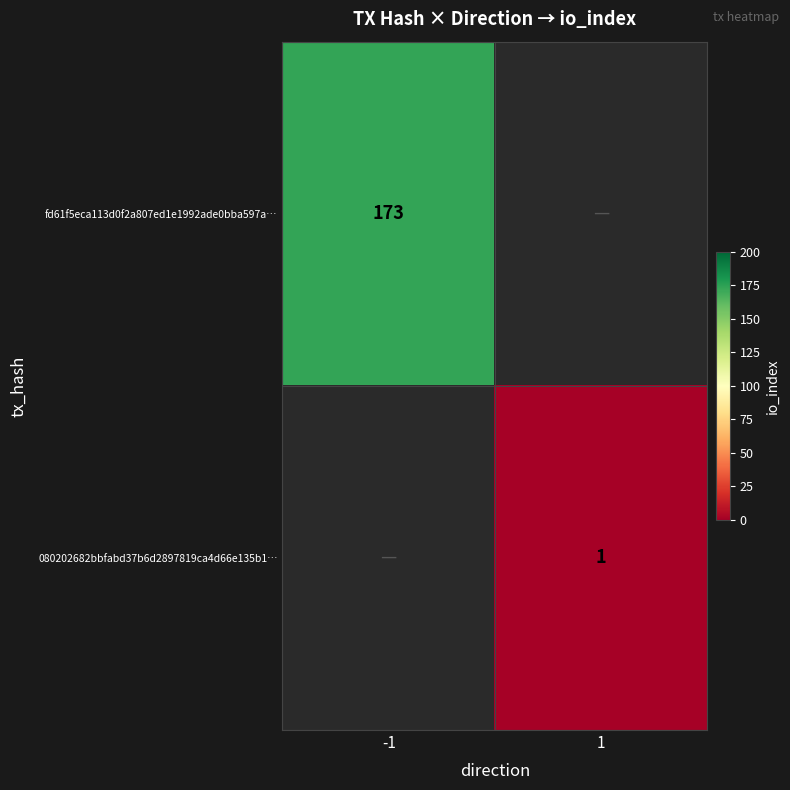

The value of 080202682bbfabd37b6d2897819ca4d66e135b1… at 1 is 1. True or false?

True